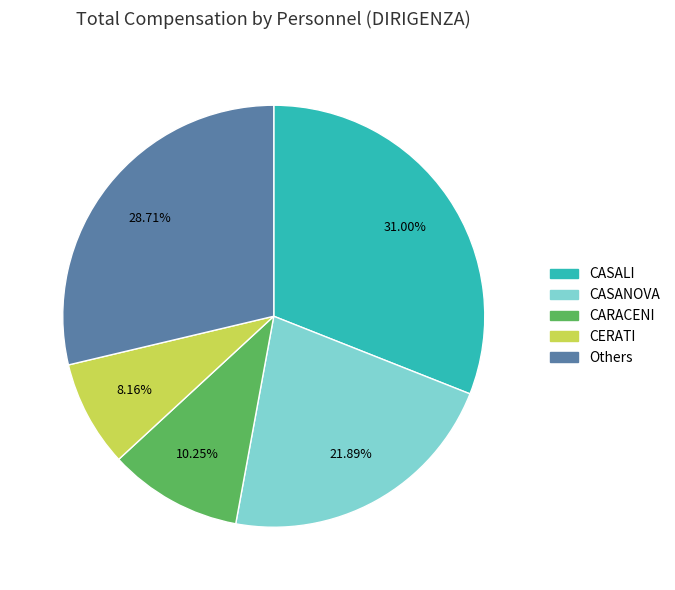

Does any single category account for the majority?

No